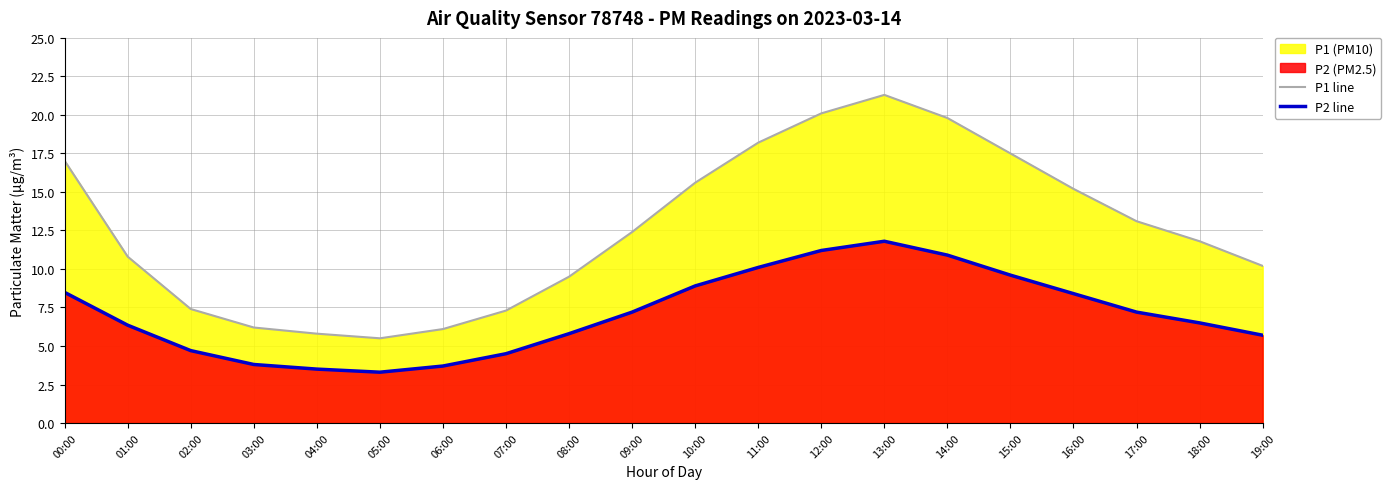

True or false: P2 line and P1 line intersect in this chart.

False